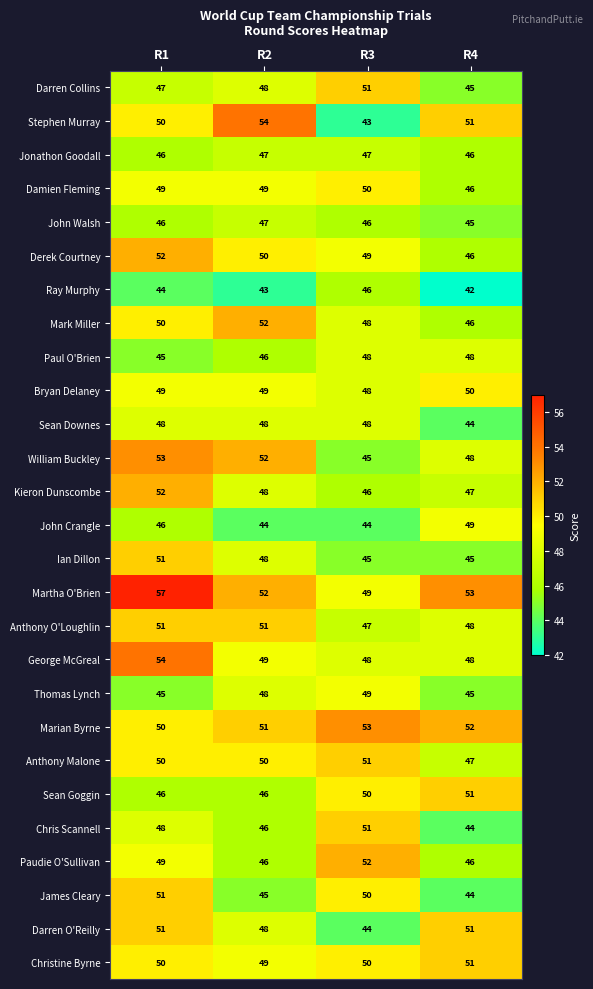

What is the approximate value of George McGreal at R1?

54